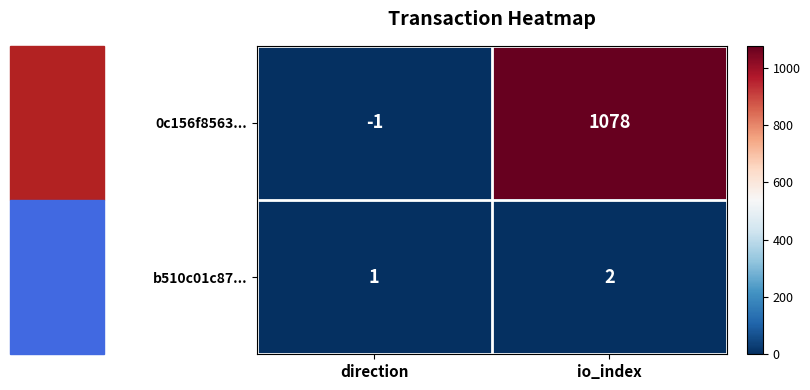

How many distinct data groups are displayed?

2